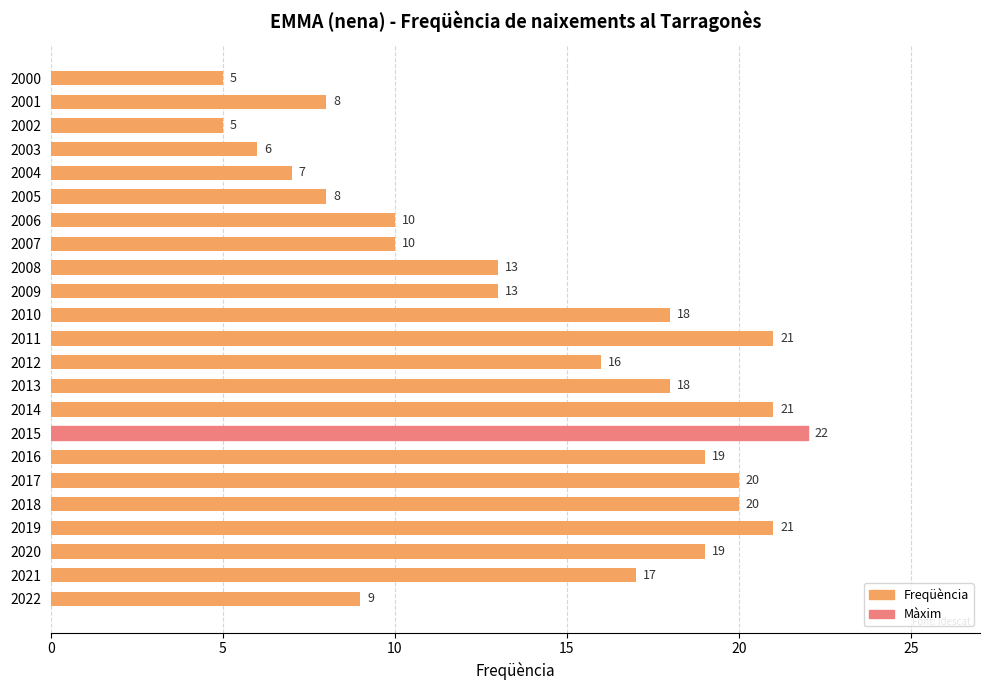

How many categories are shown in the chart?

23